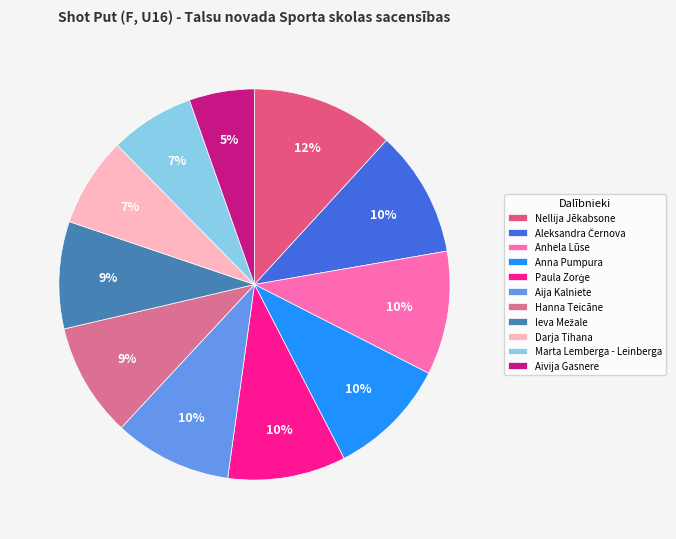

How many slices are in this pie chart?

11